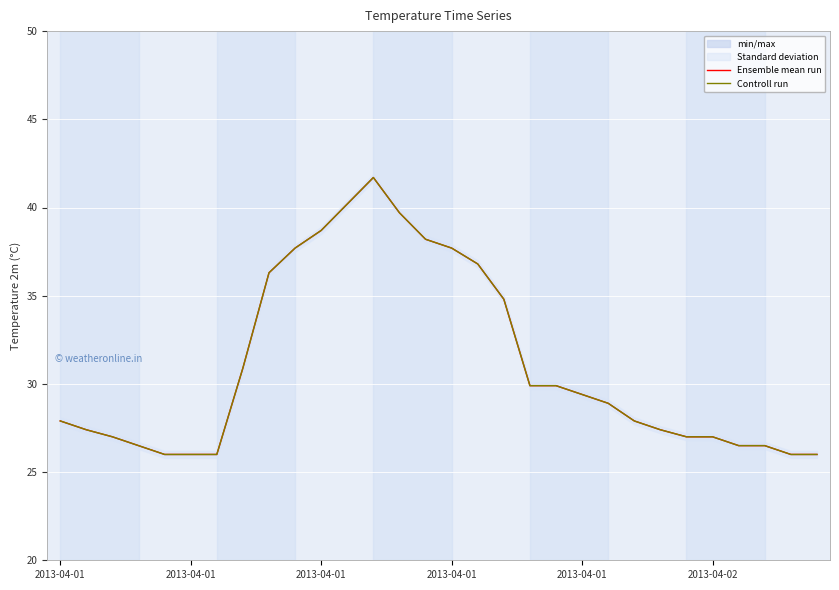

Which category has the highest value in the Ensemble mean run series?

12